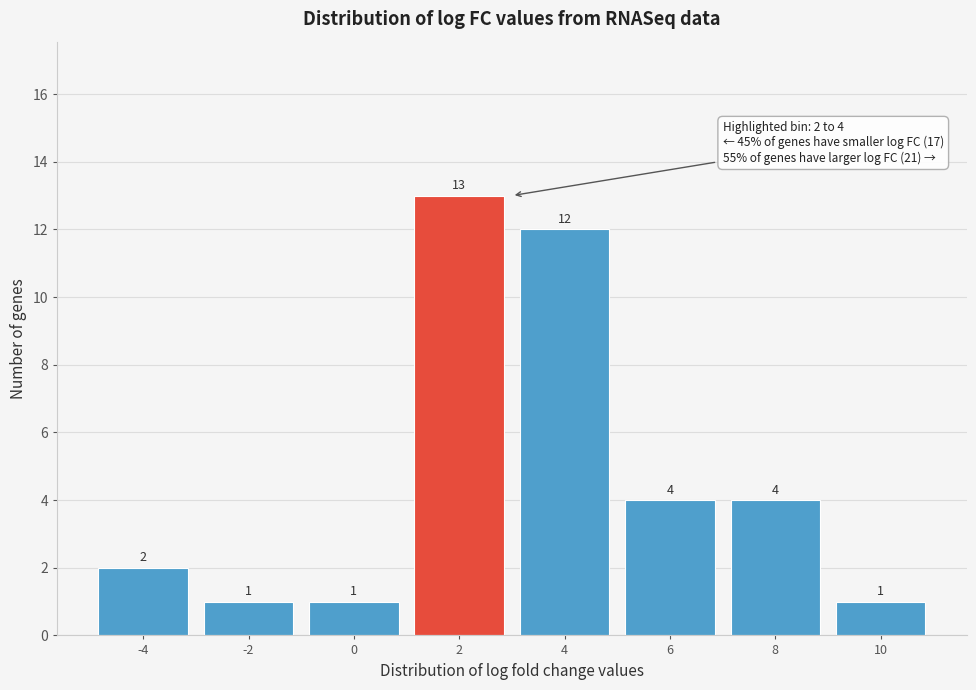

Reading left to right, list all the values displayed in this chart.

-4=2	-2=1	0=1	2=13	4=12	6=4	8=4	10=1